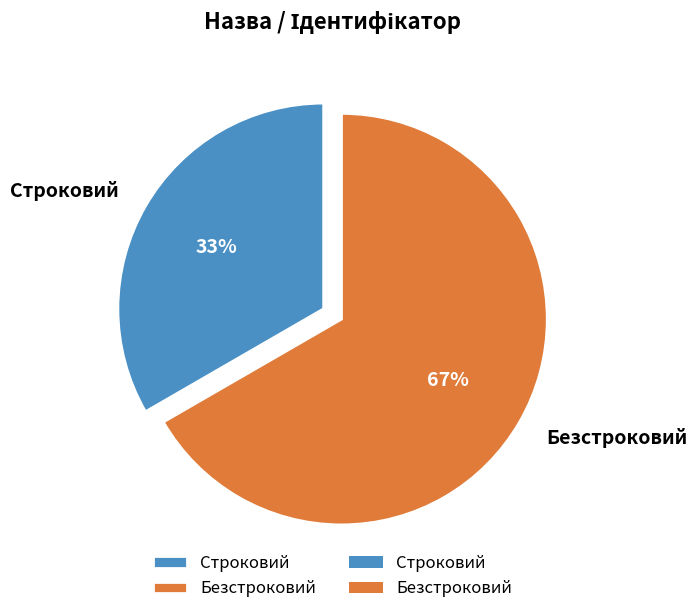

Is it true that Строковий is 33% of the pie?

True